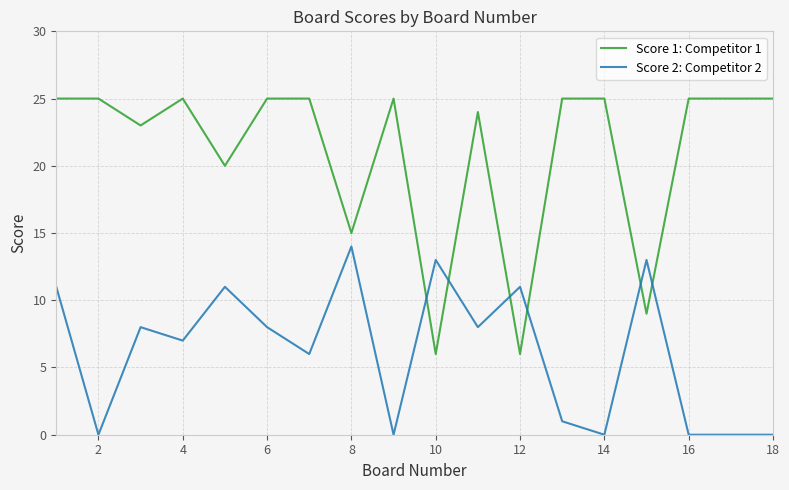

How many values in the Score 2: Competitor 2 series are below 8?

9